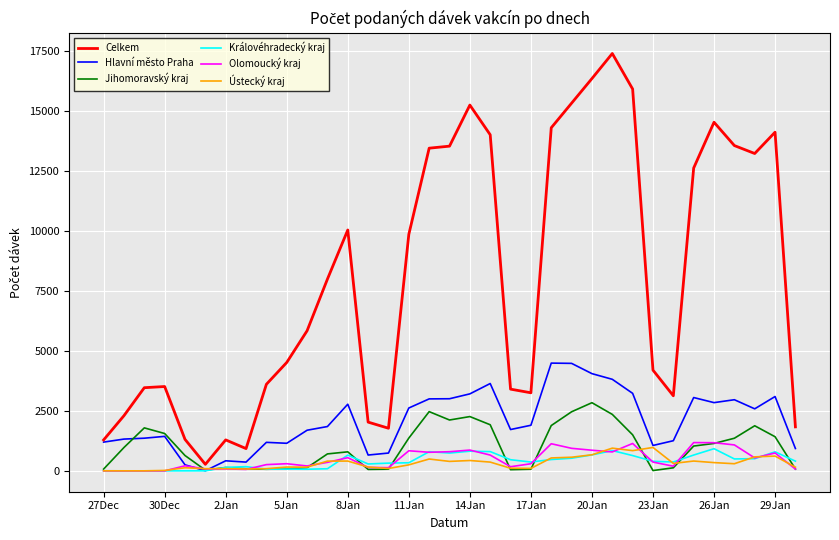

What is the greatest value displayed?

17391